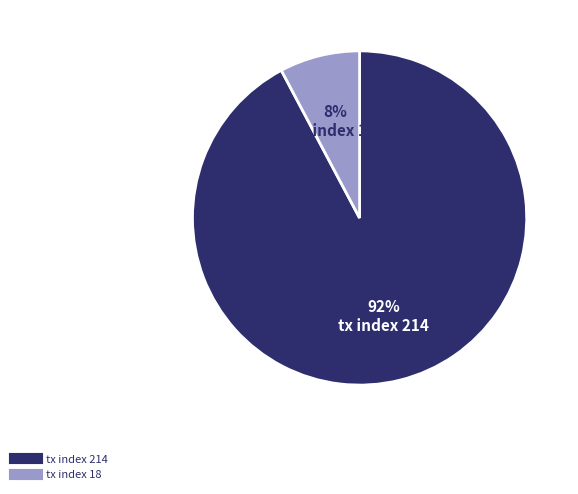

Which slice is the largest?

tx index 214